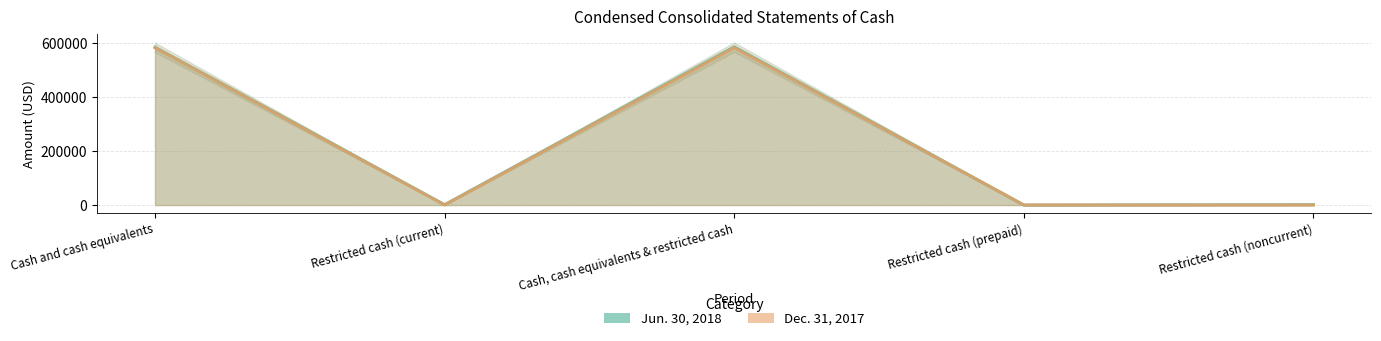

Where is Jun. 30, 2018 nearest to the value 292638?

Cash and cash equivalents